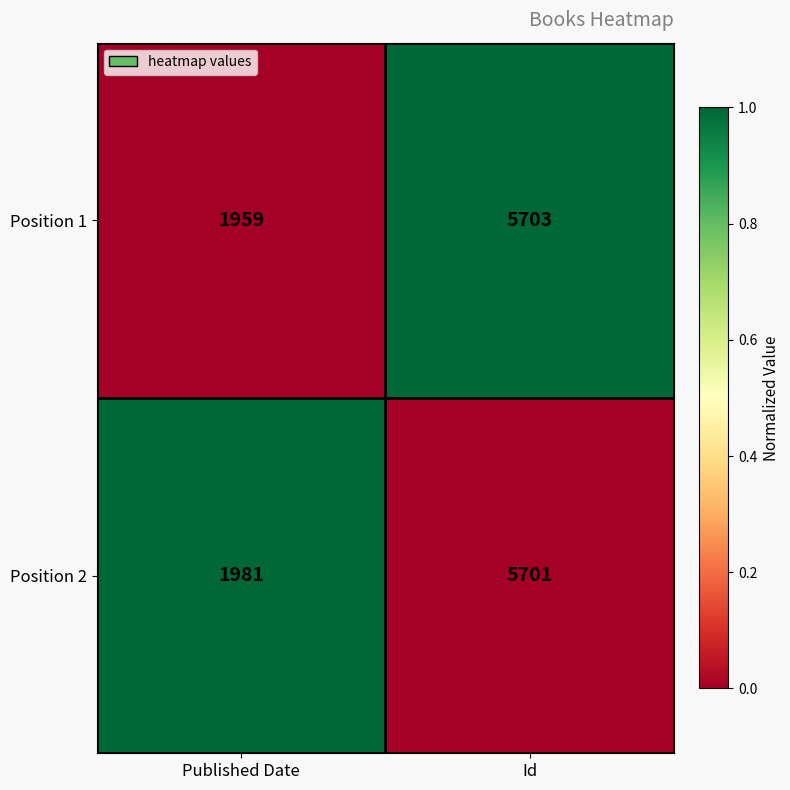

The value of Position 2 at Published Date is 1116. True or false?

False